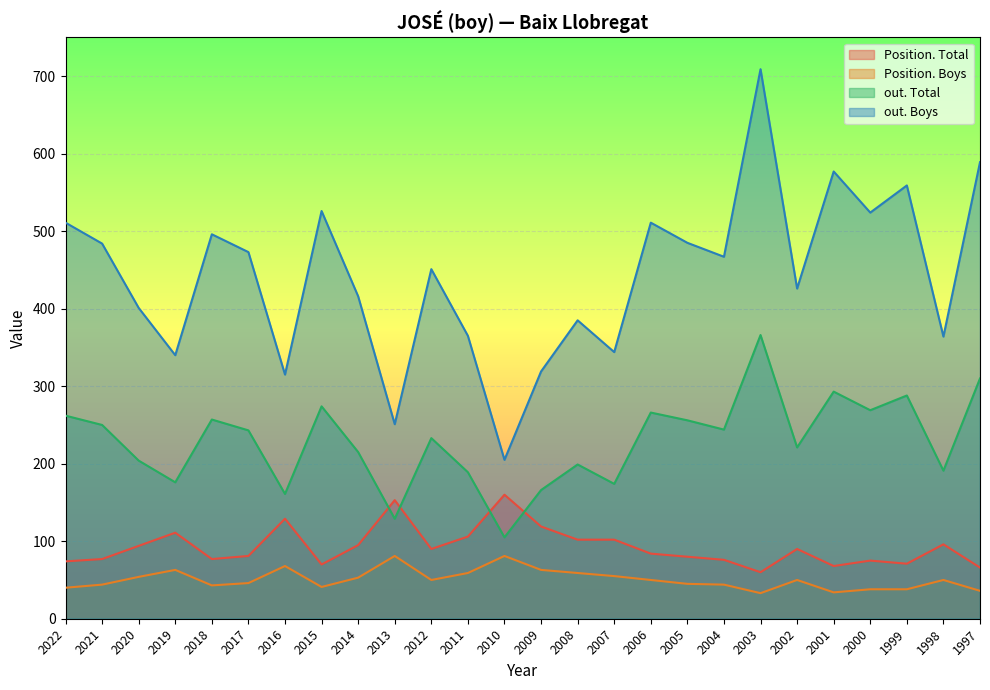

What are all the series names shown in the legend?

Position. Total, Position. Boys, out. Total, out. Boys